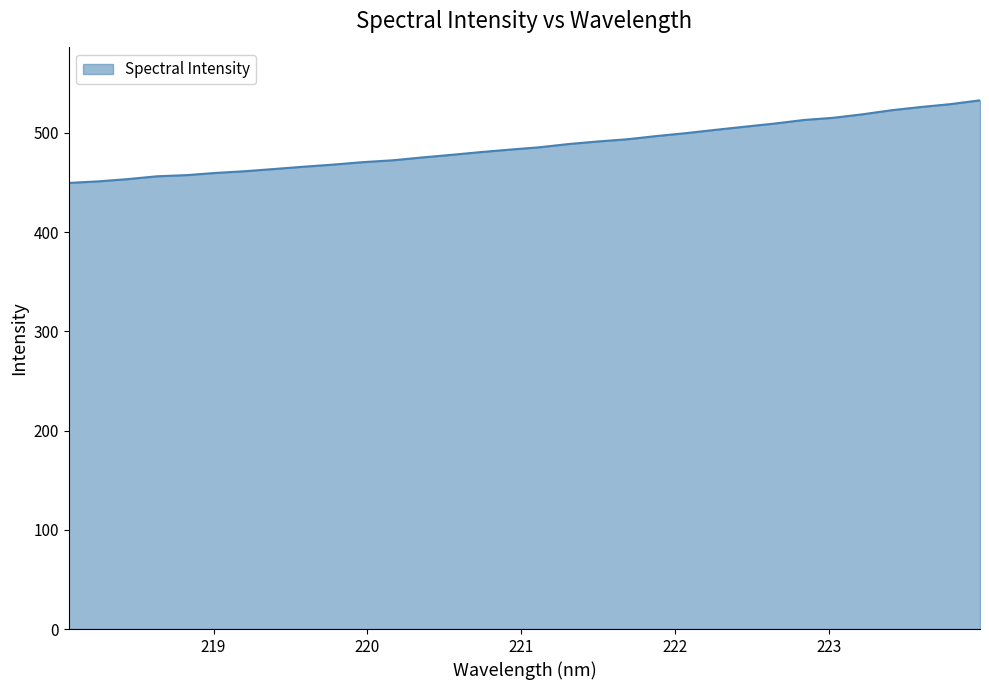

What is the difference between the maximum and minimum values?

83.2